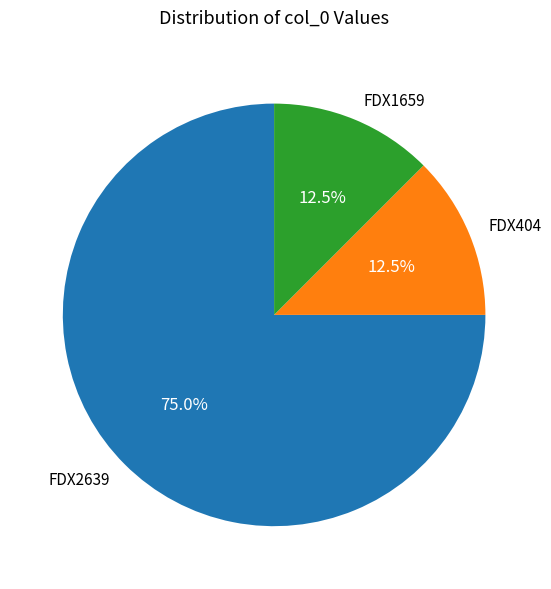

To the nearest percent, what is the average slice percentage?

33%